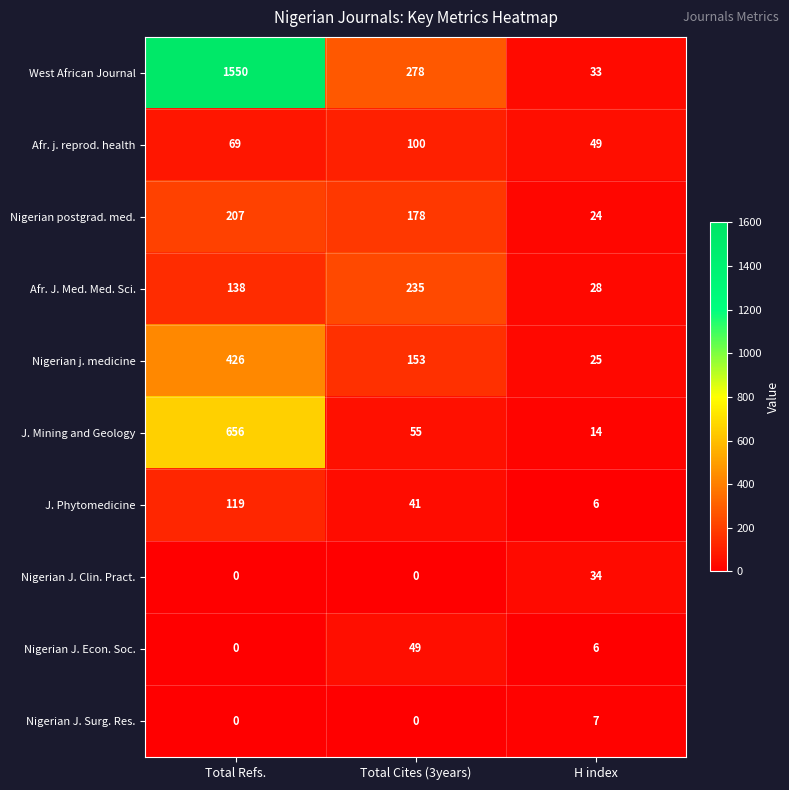

Which series has the largest range (max minus min)?

West African Journal